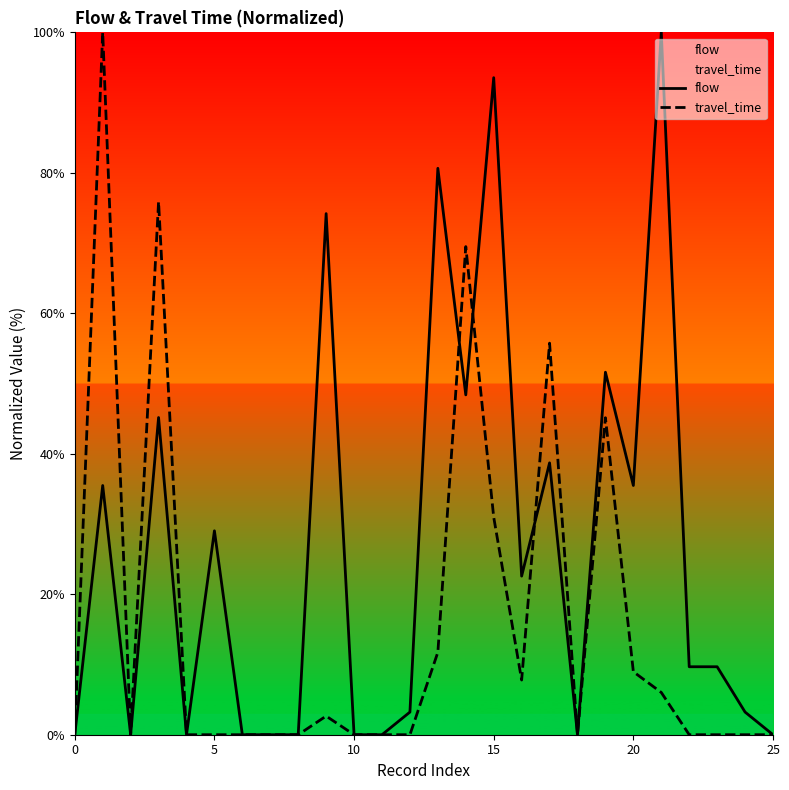

True or false: travel_time has a value of 0.0 at 25.

True